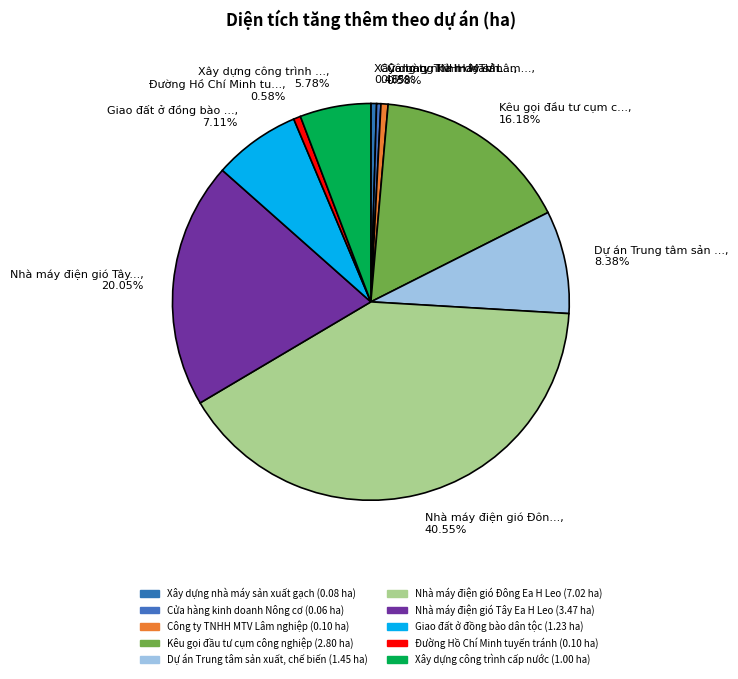

Rank the categories by value from highest to lowest.

Nhà máy điện gió Đông Ea H Leo, Nhà máy điện gió Tây Ea H Leo, Kêu gọi đầu tư cụm công nghiệp, Dự án Trung tâm sản xuất, chế biến, Giao đất ở đồng bào dân tộc, Xây dựng công trình cấp nước, Công ty TNHH MTV Lâm nghiệp, Đường Hồ Chí Minh tuyến tránh, Xây dựng nhà máy sản xuất gạch, Cửa hàng kinh doanh Nông cơ